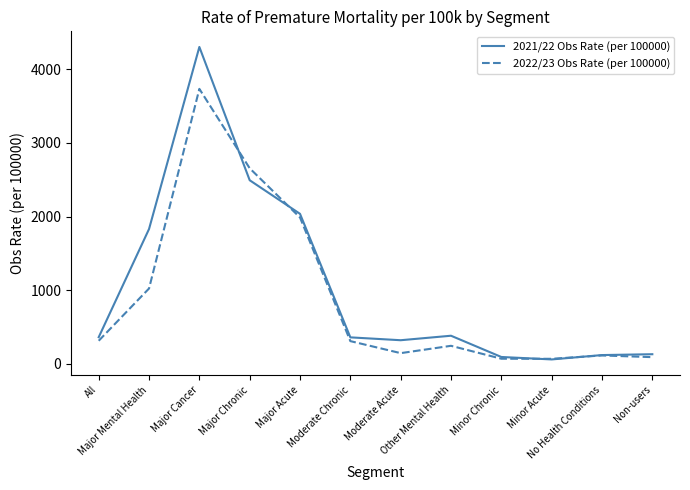

Between Major Mental Health and Moderate Chronic, which series saw the biggest shift?

2021/22 Obs Rate (per 100000)